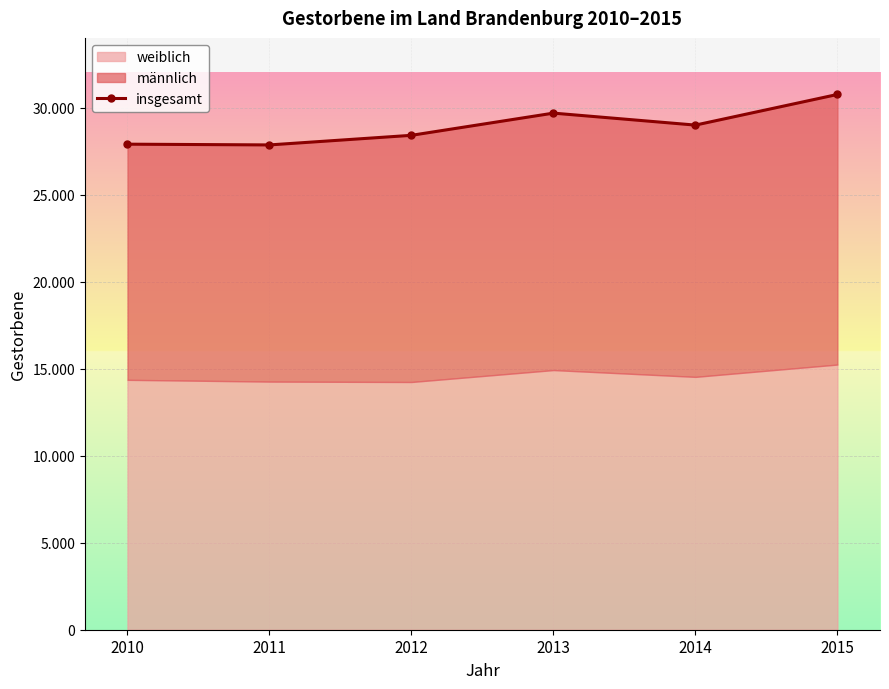

Where is the data nearest to the value 29300?

2014